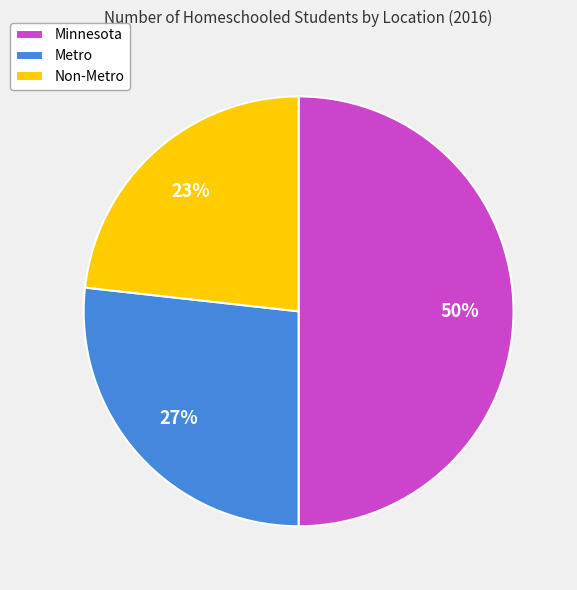

The Metro slice represents 33% of the pie. True or false?

False